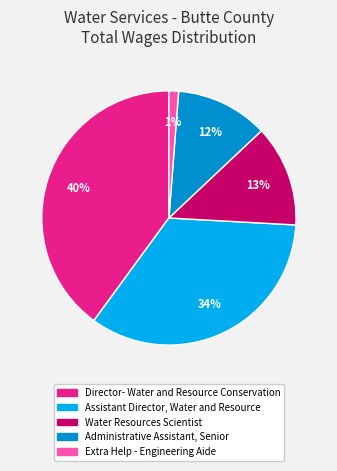

Does Administrative Assistant, Senior represent more than half of the total?

No